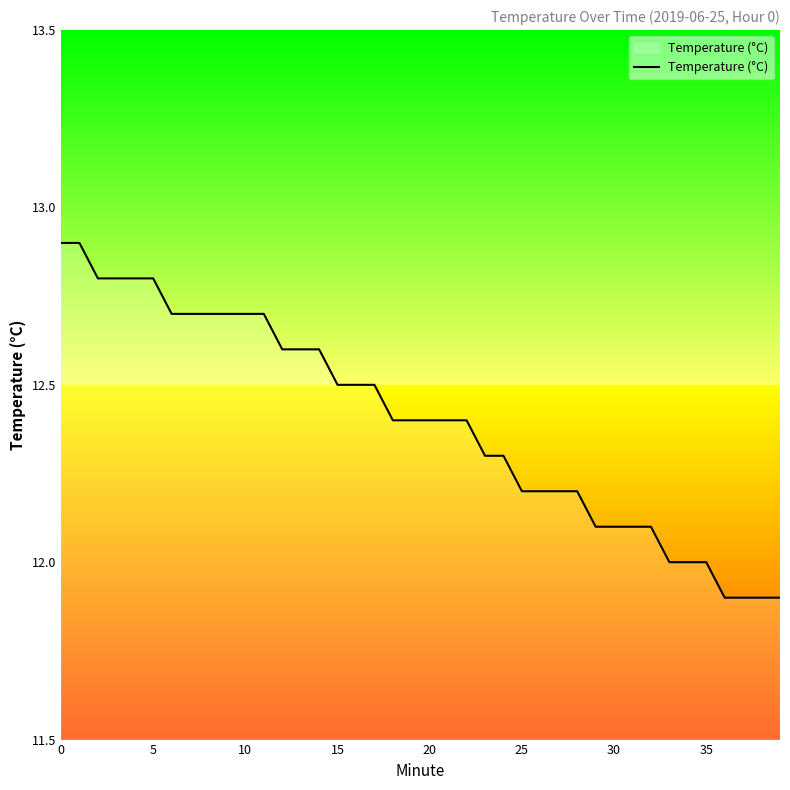

What is the smallest value displayed?

11.9